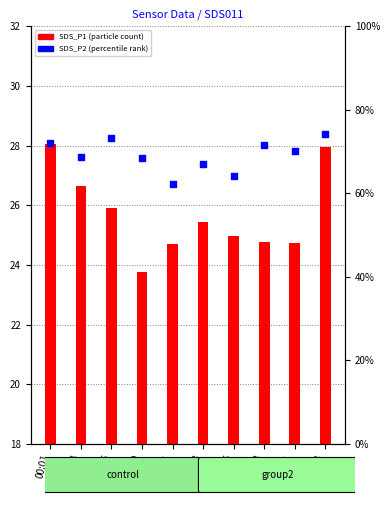

At which category is the sum across all series the highest?

00:23